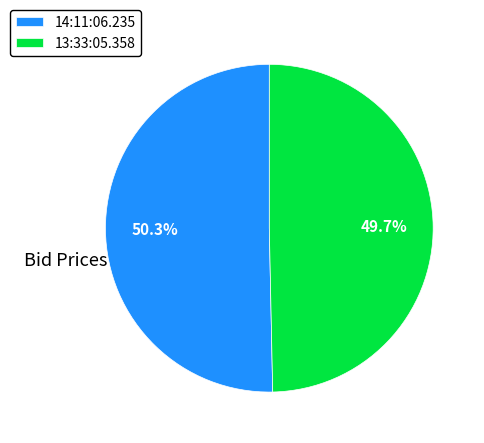

What percentage is the 14:11:06.235 slice, to the nearest percent?

50%